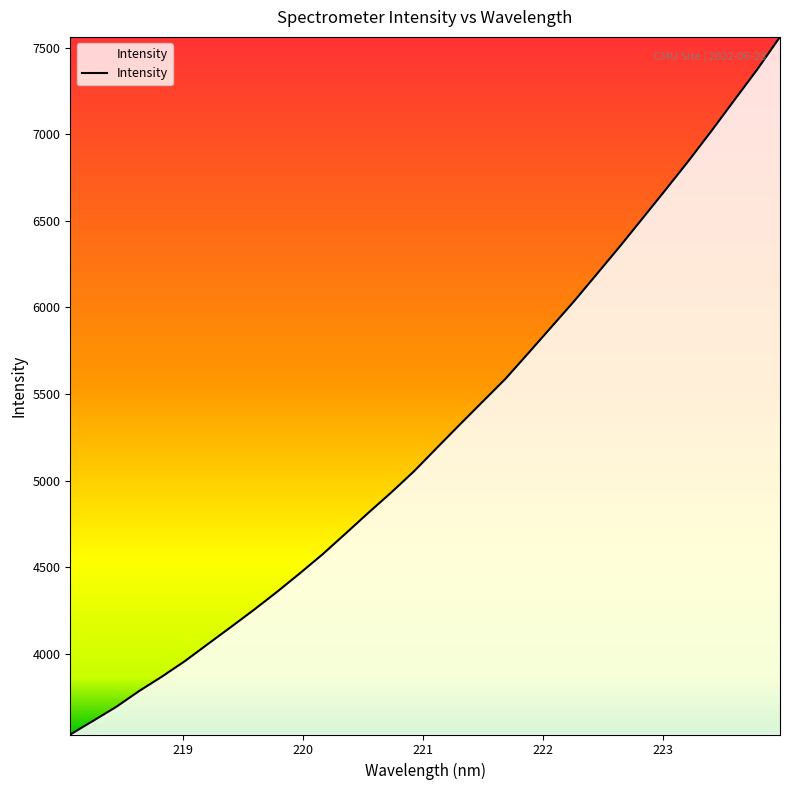

What is the average value?

5273.3